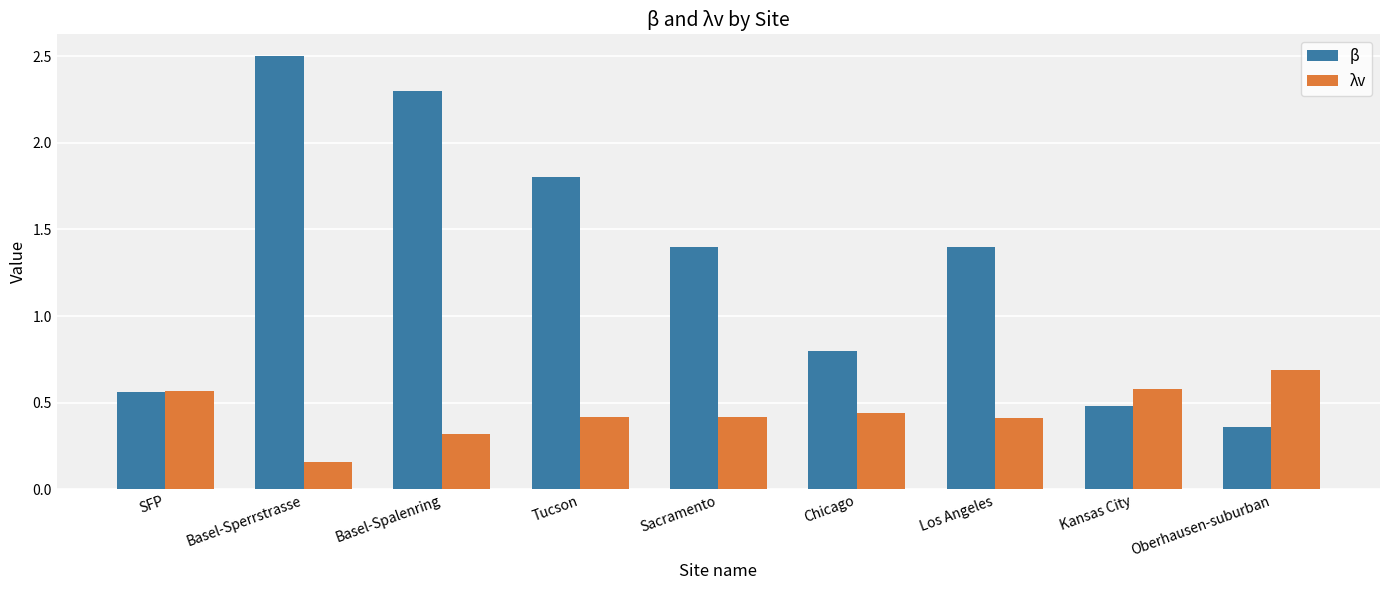

At which label does β first exceed 1?

Basel-Sperrstrasse